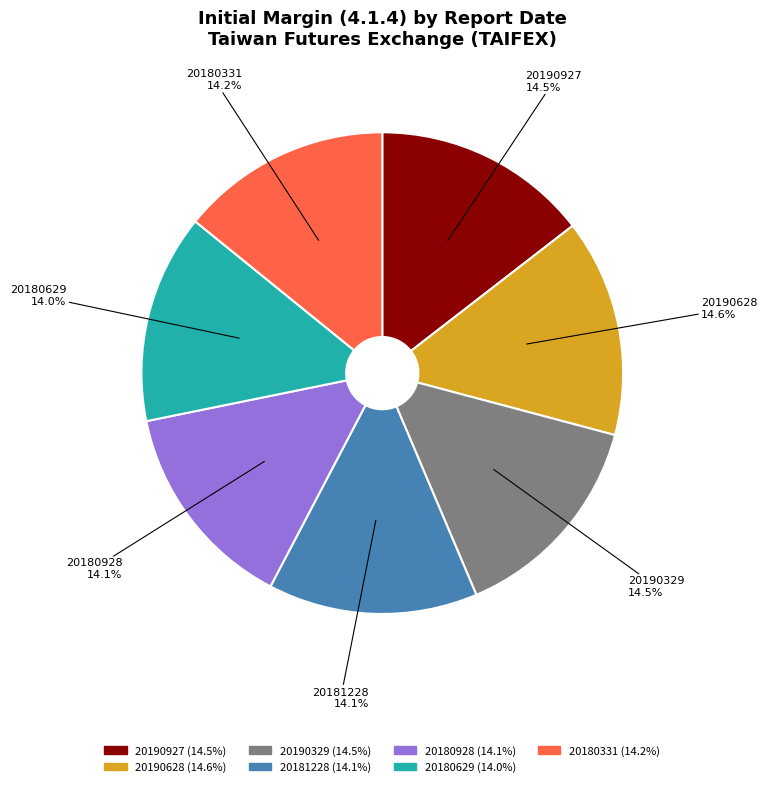

What is the ratio of the value at 20190927 to the value at 20190329?

1.0